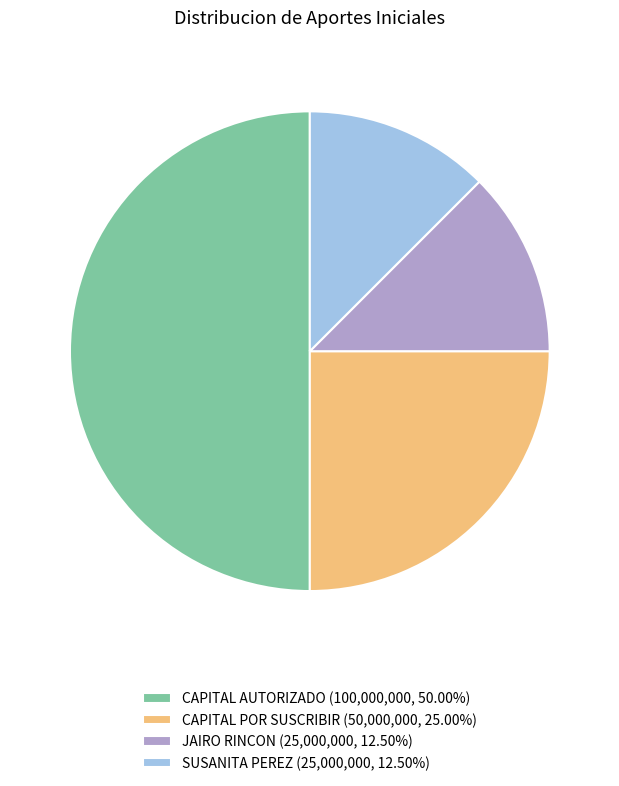

Is the sum of SUSANITA PEREZ and CAPITAL POR SUSCRIBIR greater than half?

No